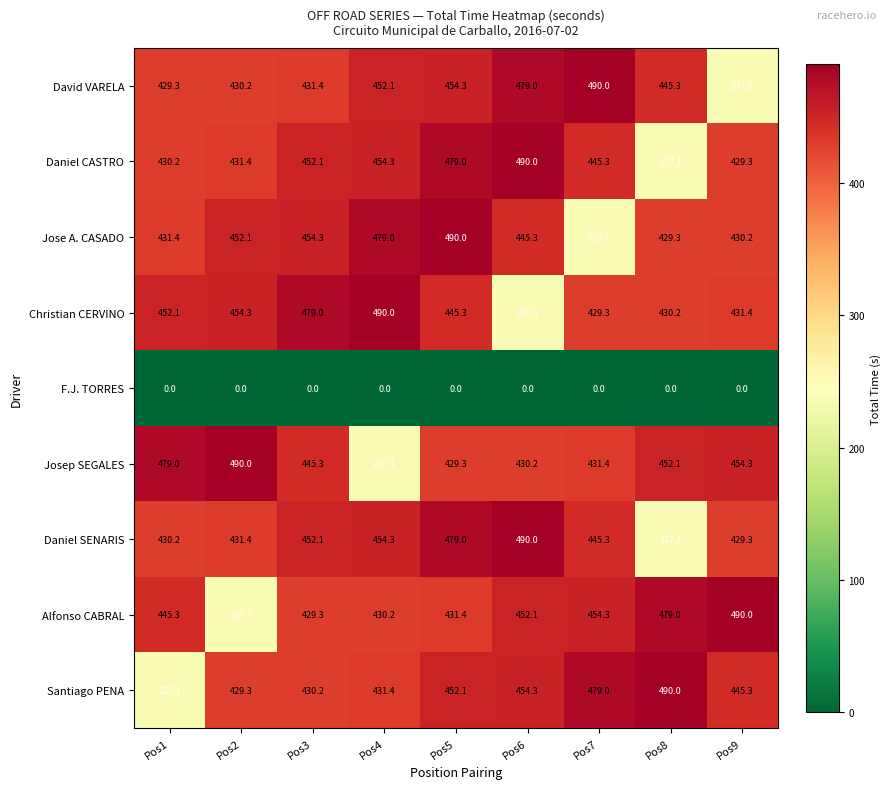

What is the difference between the Alfonso CABRAL values at Pos4 and Pos6?

21.9